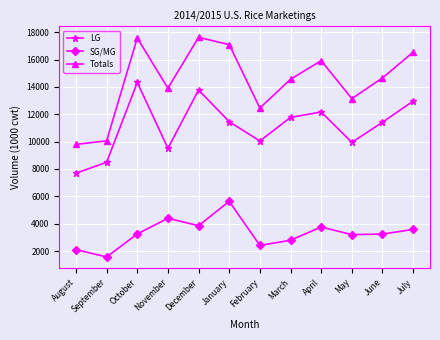

True or false: SG/MG has a value of 5811 at November.

False